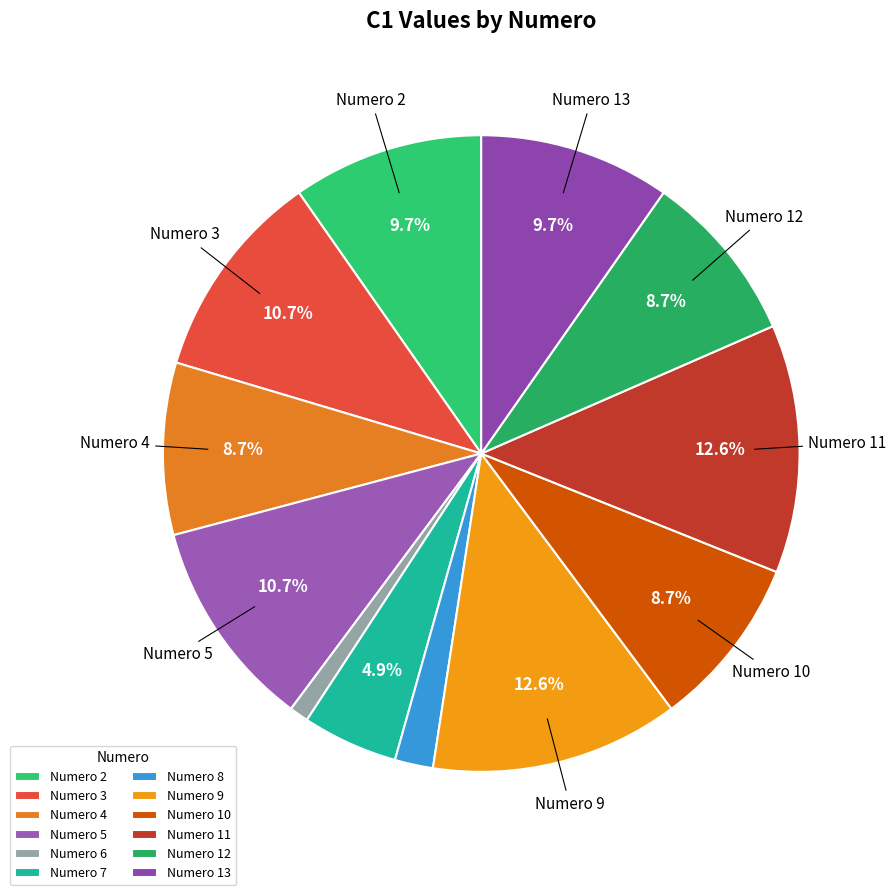

To the nearest percent, what is the average slice percentage?

8%